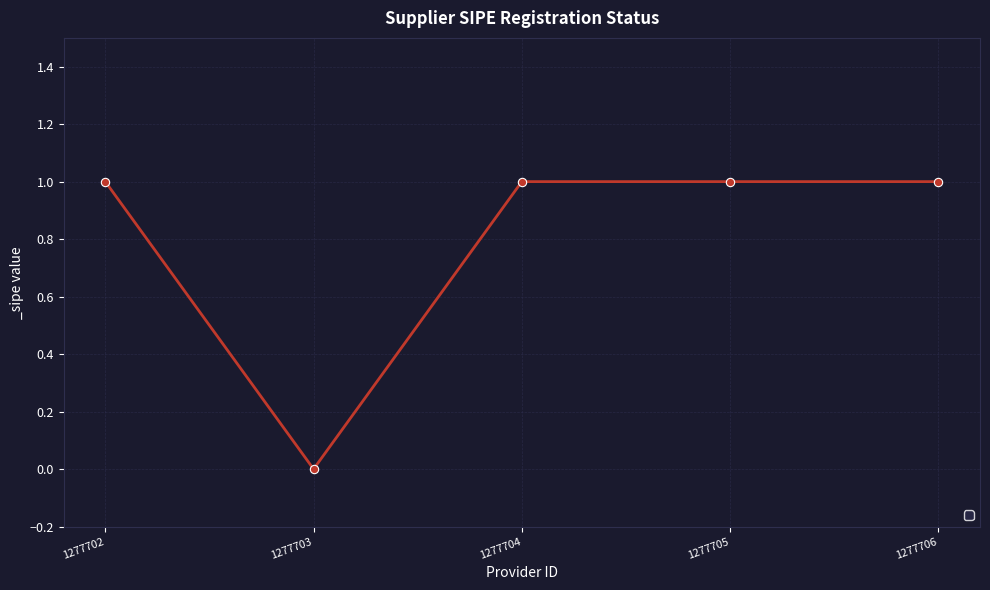

Does the chart display data point markers on the line(s)?

Yes